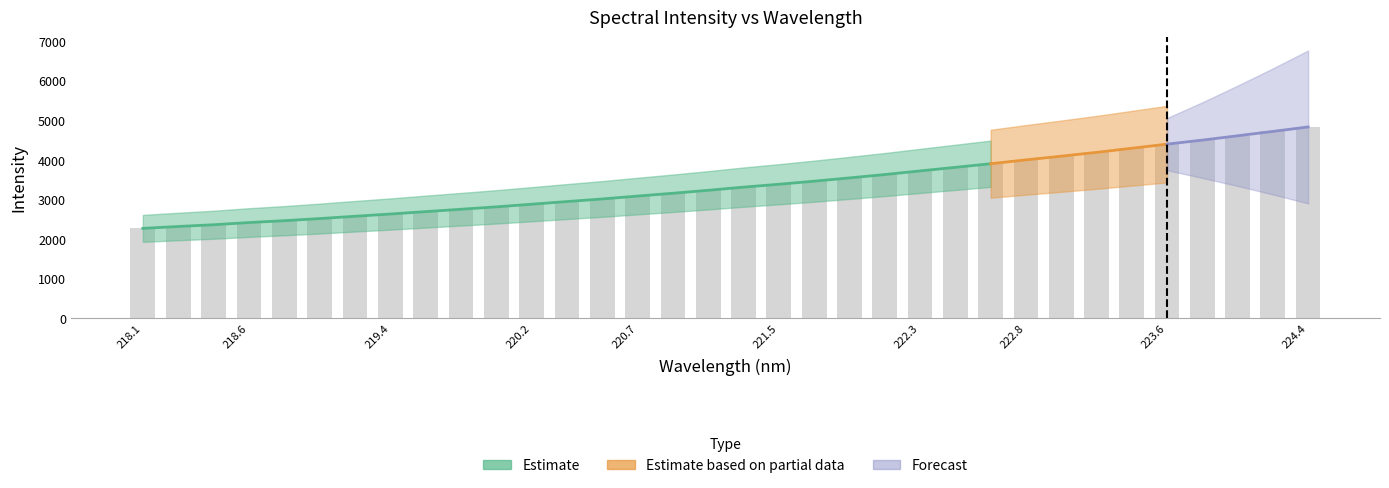

List the labels in order of value, largest first.

224.3616, 224.1709, 223.9802, 223.7895, 223.5987, 223.408, 223.2172, 223.0264, 222.8355, 222.6447, 222.4538, 222.263, 222.0721, 221.8812, 221.6902, 221.4993, 221.3083, 221.1174, 220.9264, 220.7354, 220.5444, 220.3533, 220.1623, 219.9712, 219.7801, 219.589, 219.3979, 219.2067, 219.0156, 218.8244, 218.6332, 218.442, 218.2508, 218.0596